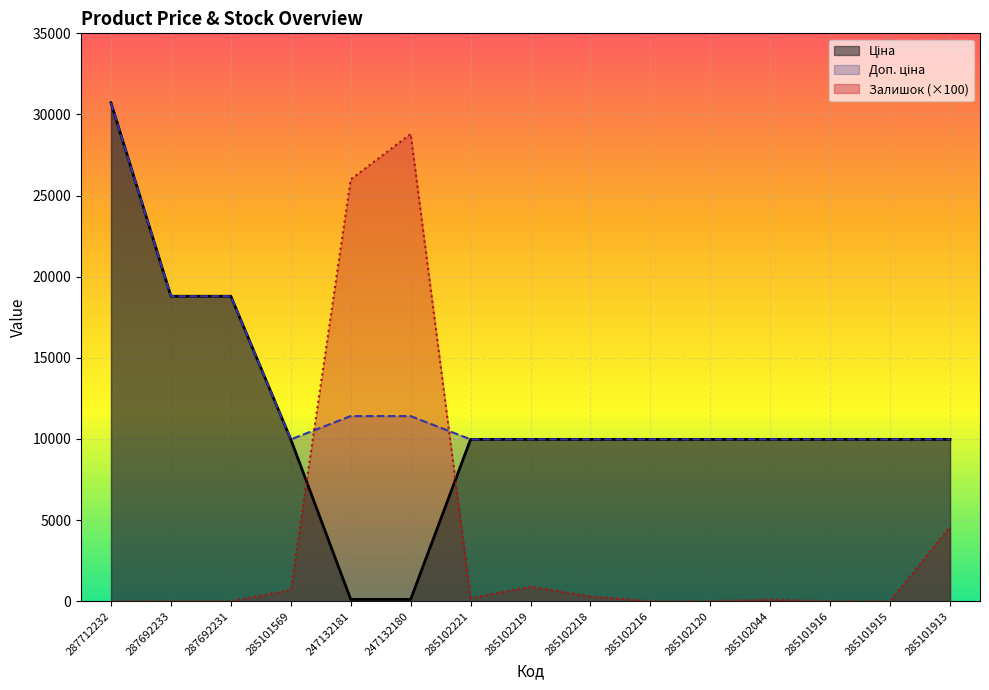

Is the value of Доп. ціна at 247132180 greater than the value of Ціна at 285101916?

Yes